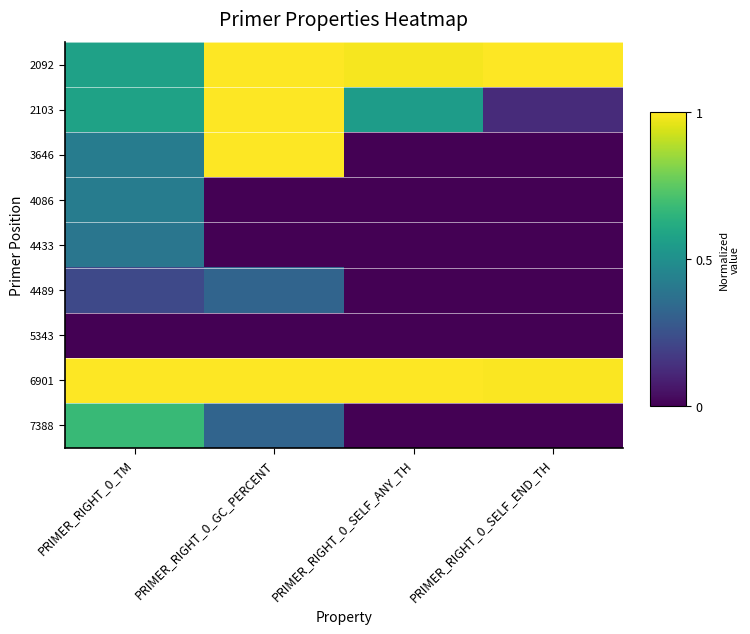

Which has a higher value, PRIMER_RIGHT_0_SELF_ANY_TH or PRIMER_RIGHT_0_TM?

PRIMER_RIGHT_0_SELF_ANY_TH